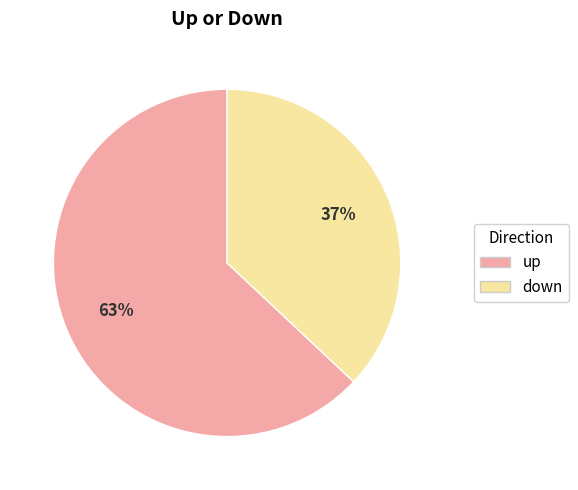

Rank the categories by value from highest to lowest.

up, down